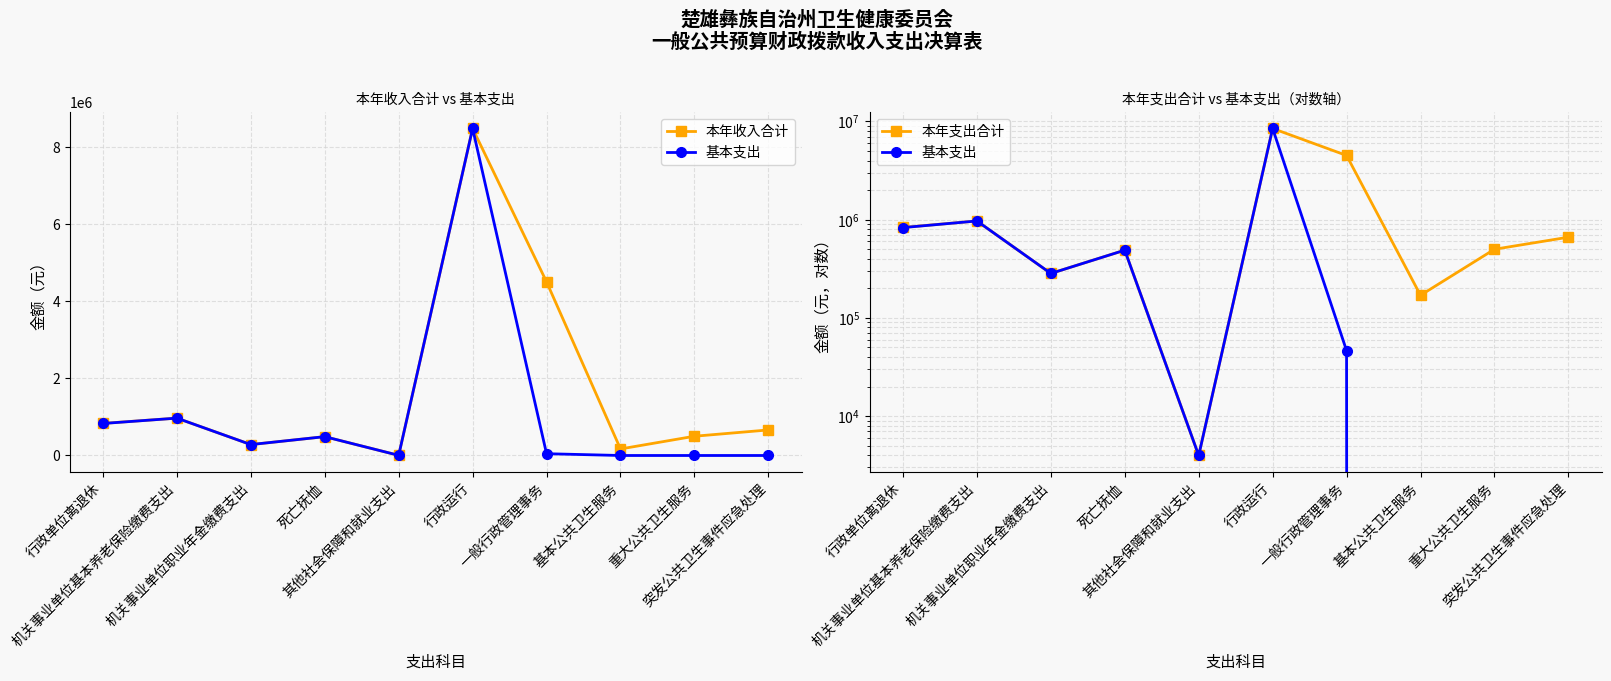

What is the difference between the 基本支出 values at 其他社会保障和就业支出 and 机关事业单位基本养老保险缴费支出?

966437.3